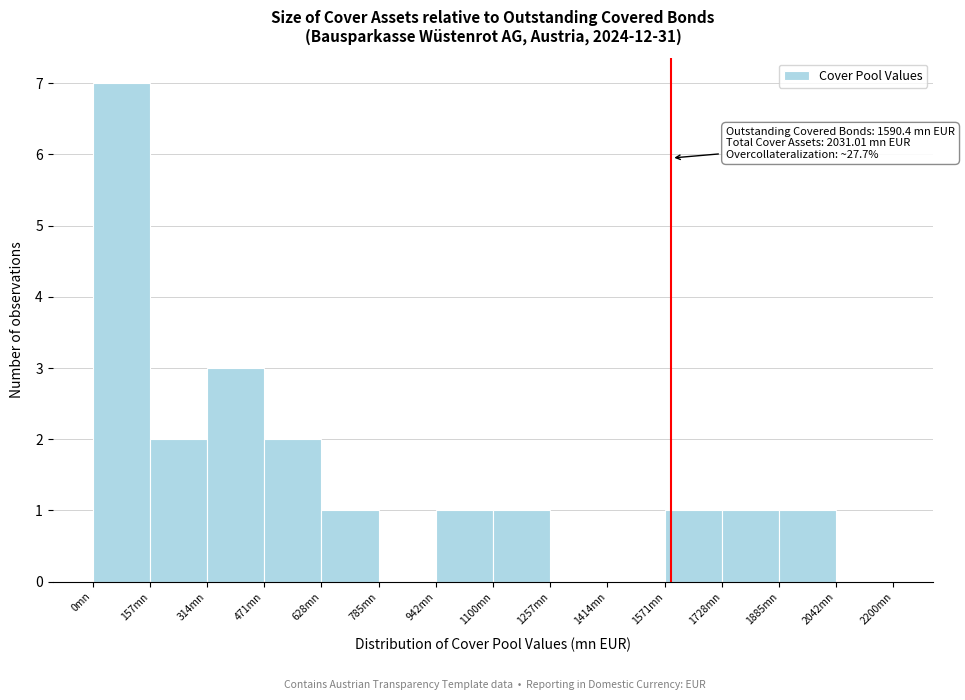

Over which range of the x-axis is the bar tallest?

0 to 160